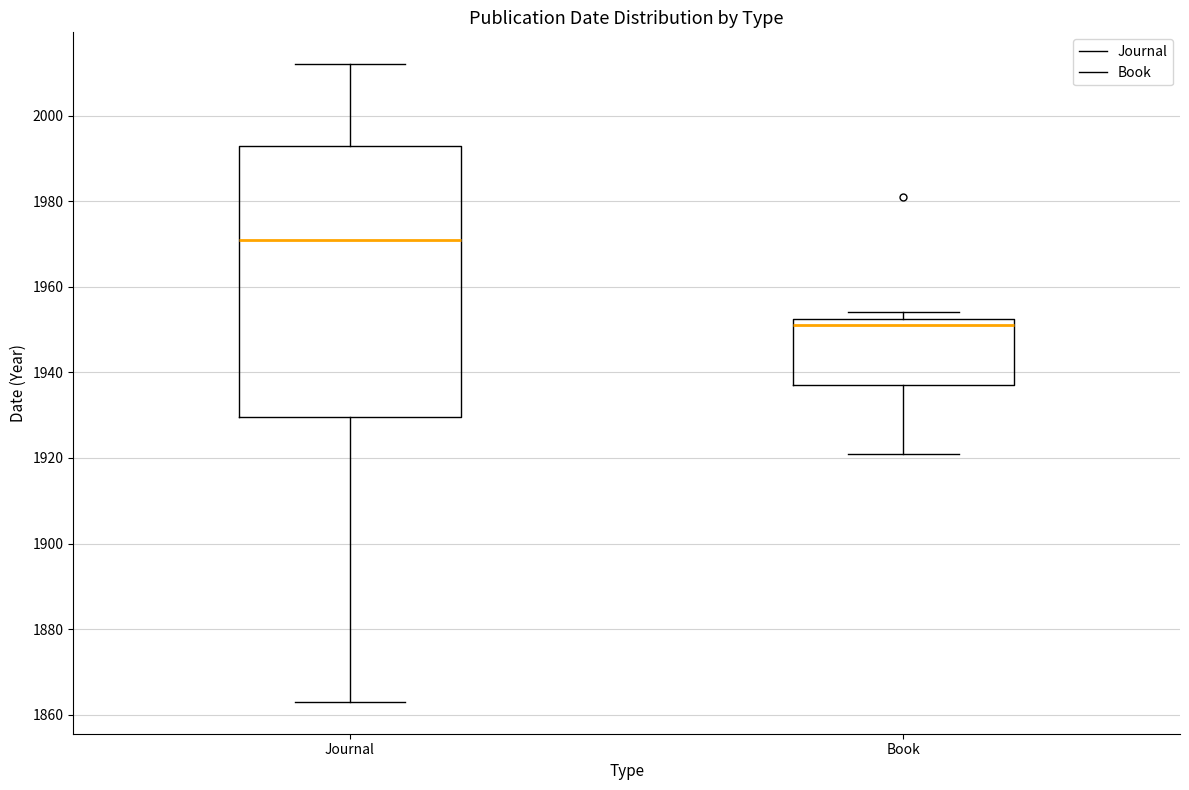

Where does the upper whisker of the box for Journal end on the y-axis? The values are not printed on the chart, so give them approximately, as read against the axis.

2012